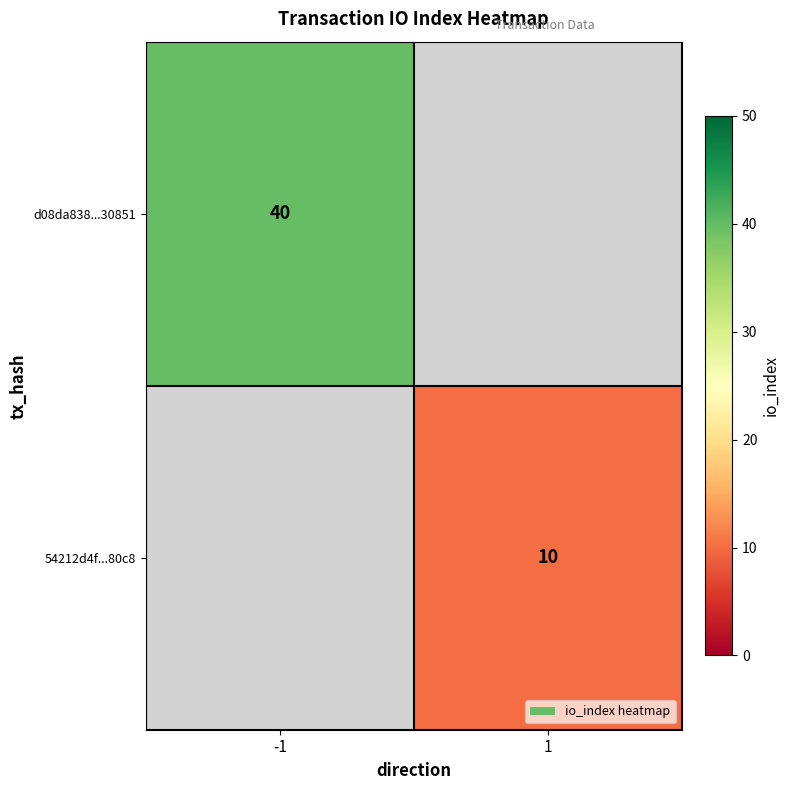

Is it true that d08da838...30851 equals 40 at -1?

True